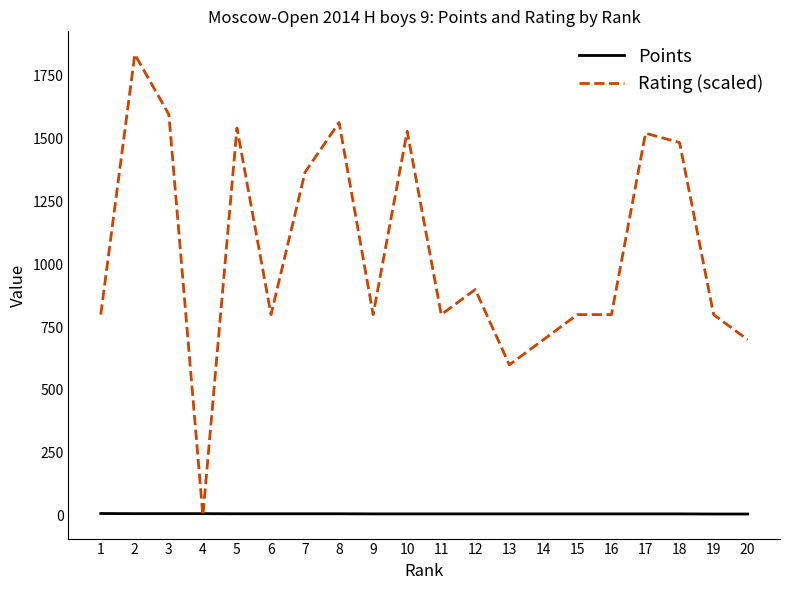

At 14, list the series in order from smallest to largest.

Points, Rating (scaled)